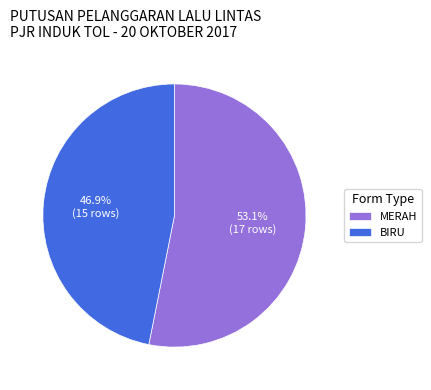

Does any single category account for the majority?

Yes